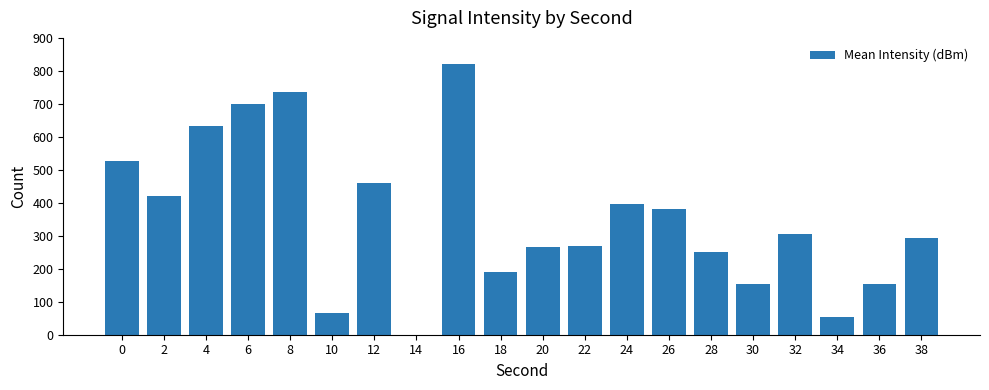

What is the sum of all values?

7077